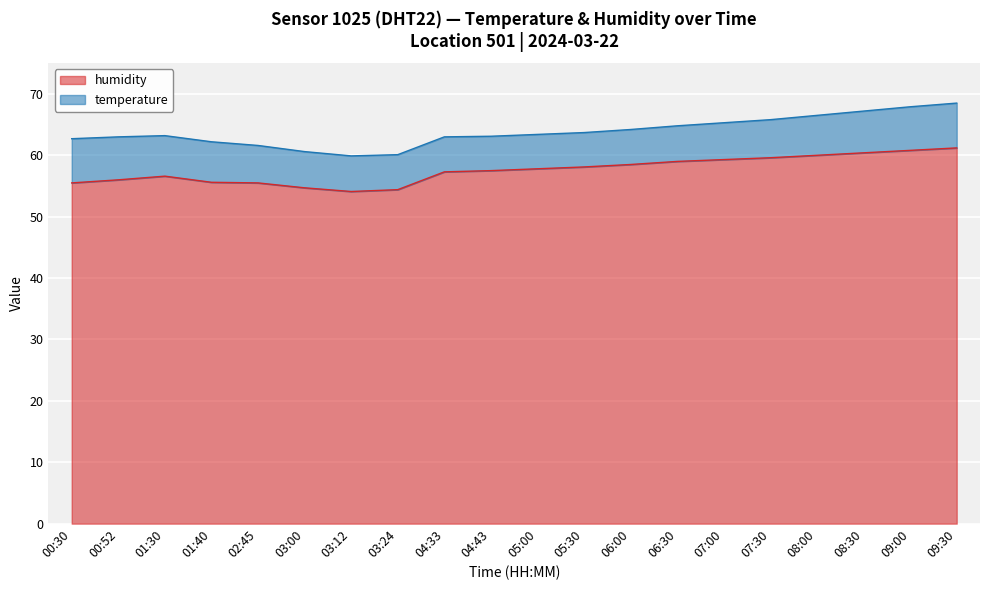

What is the difference between the values at 05:30 and 01:30?

1.5